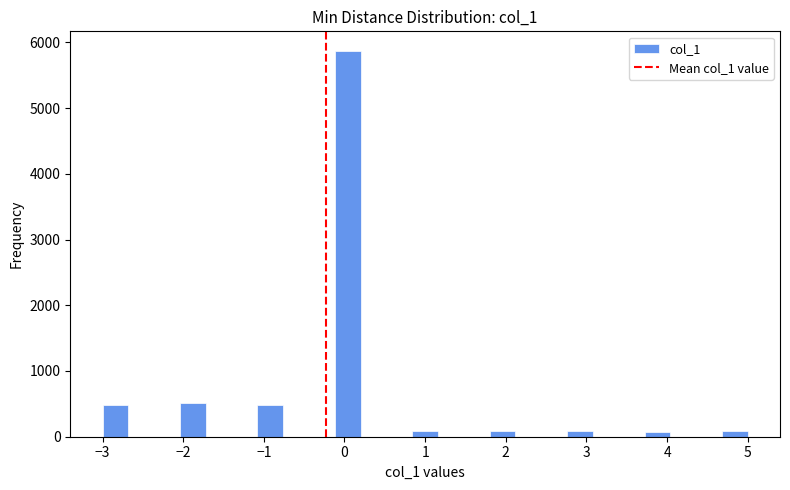

Read against the x-axis, roughly where is the centre of the tallest bar?

0.0